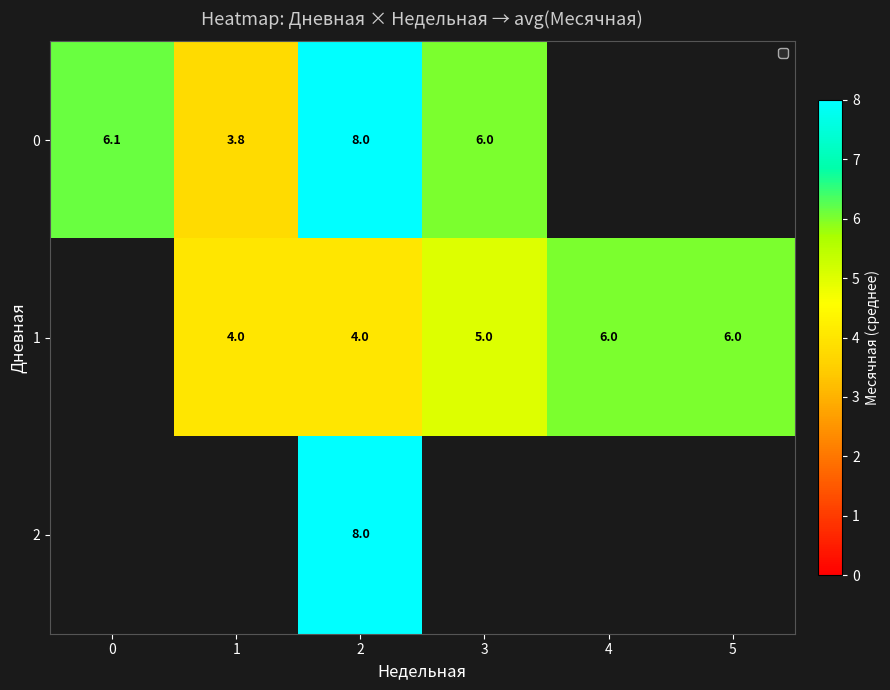

Is it true that 1 equals 4.0 at 2?

True